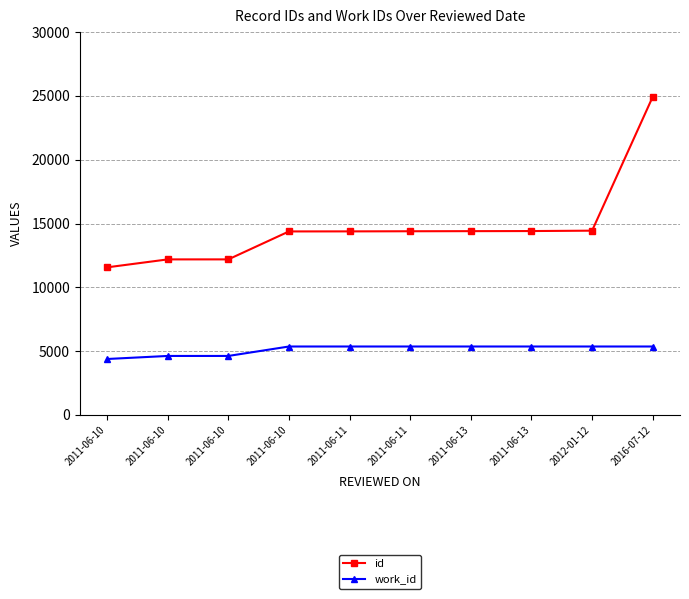

Reading left to right, extract all data points from this chart.

id: 11568	12191	12192	14382	14386	14396	14404	14412	14442	24928
work_id: 4387	4626	4626	5366	5366	5366	5366	5366	5366	5366